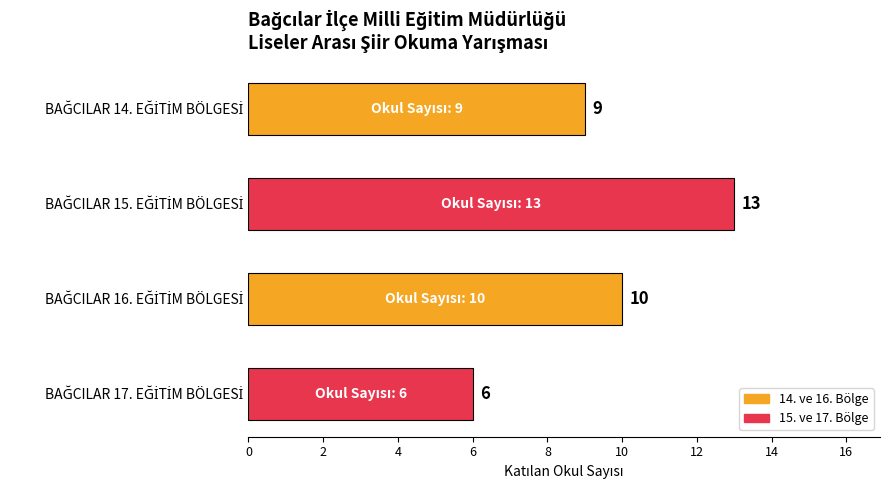

What is the average value?

10